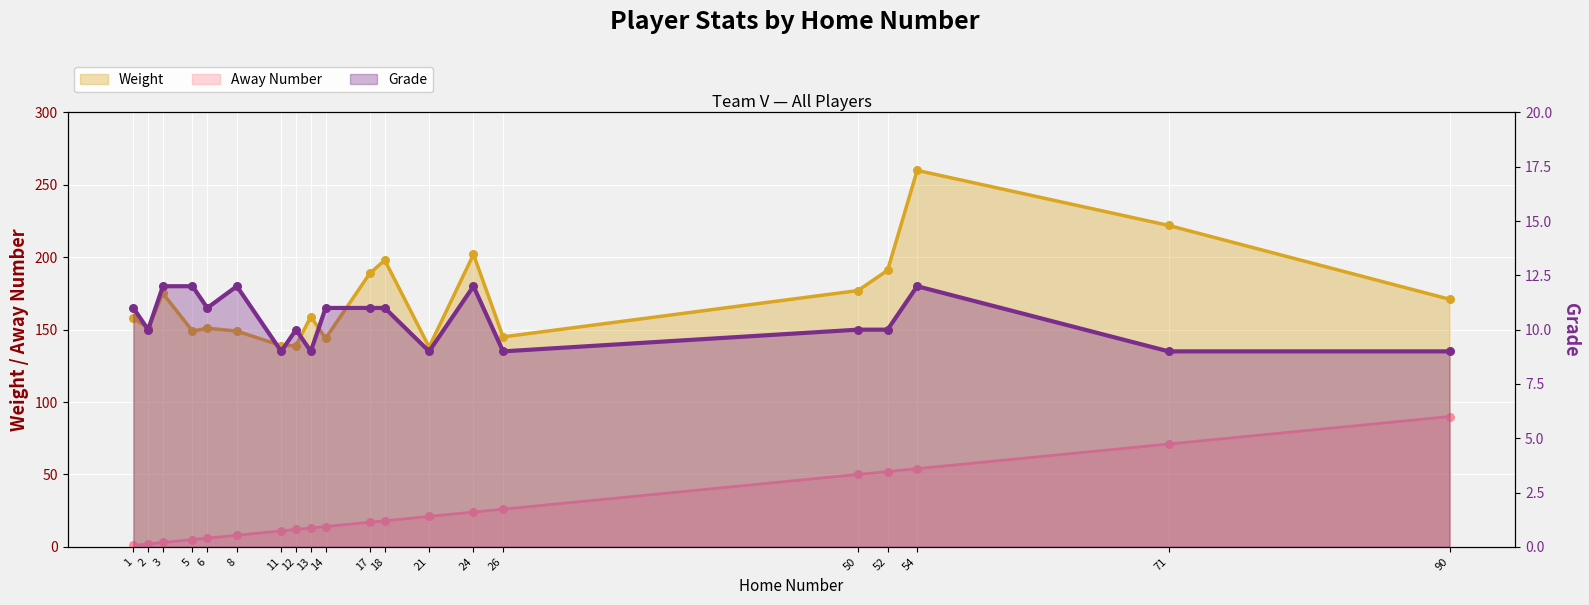

At which category is the sum across all series the highest?

54